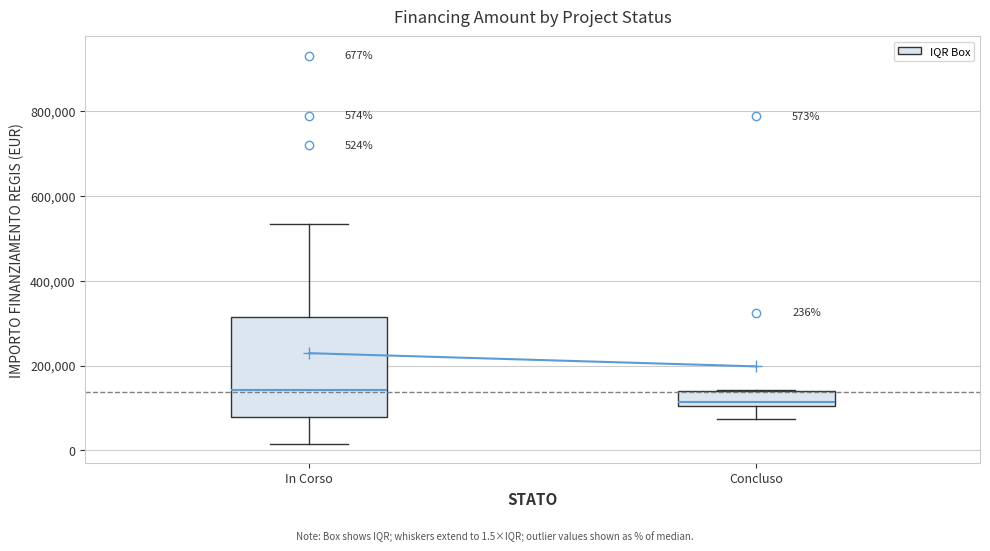

Which box has the lowest median line?

Concluso